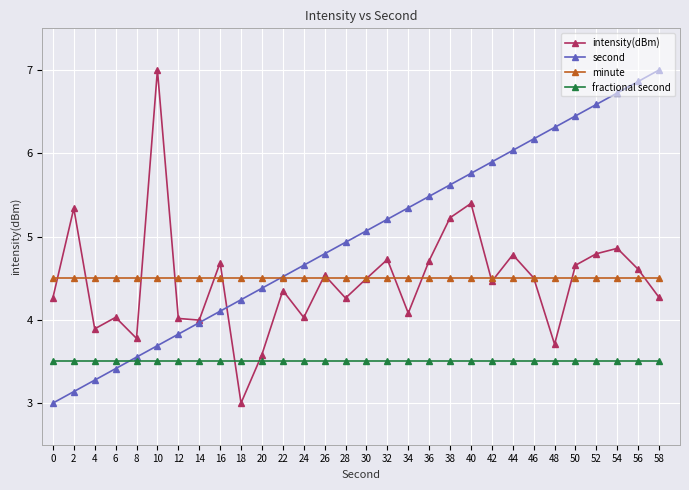

After their last crossing, which series has the higher values: second or intensity(dBm)?

second